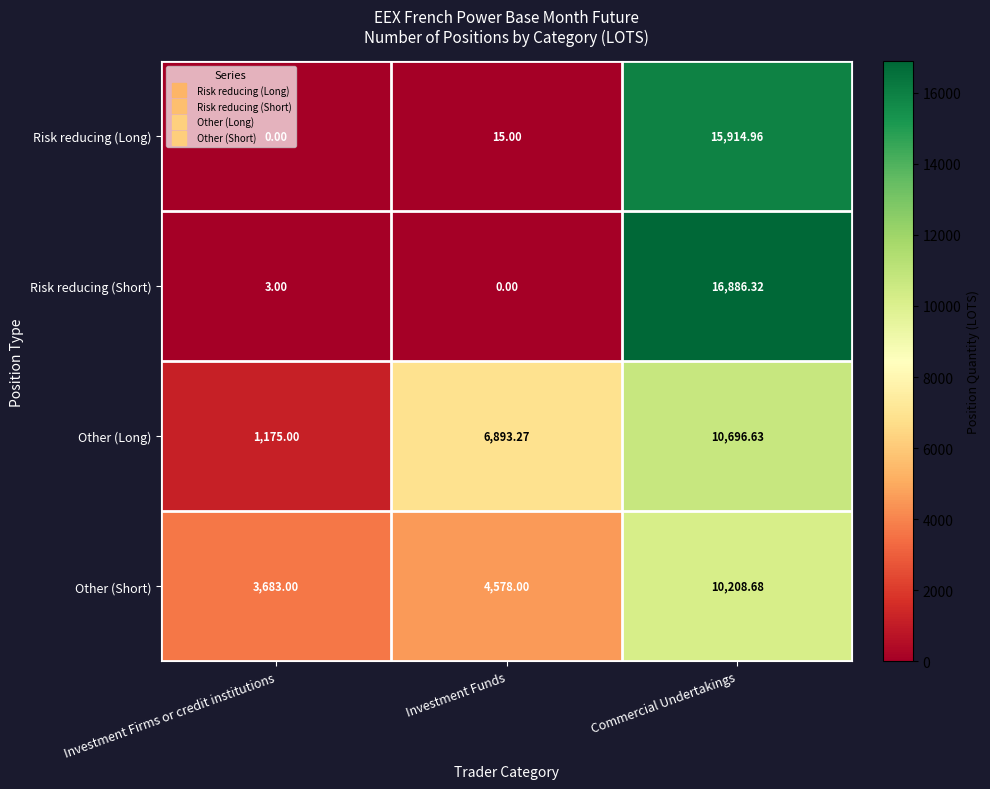

What is the total value across all series at Investment Firms or credit institutions?

4861.0